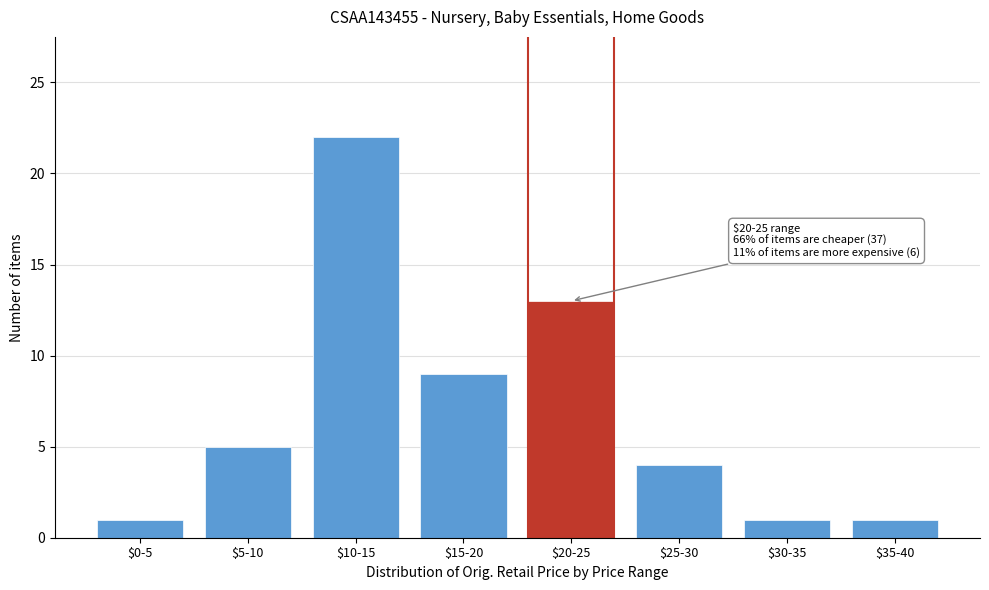

Reading left to right, transcribe all the data shown in this chart.

1	5	22	9	13	4	1	1